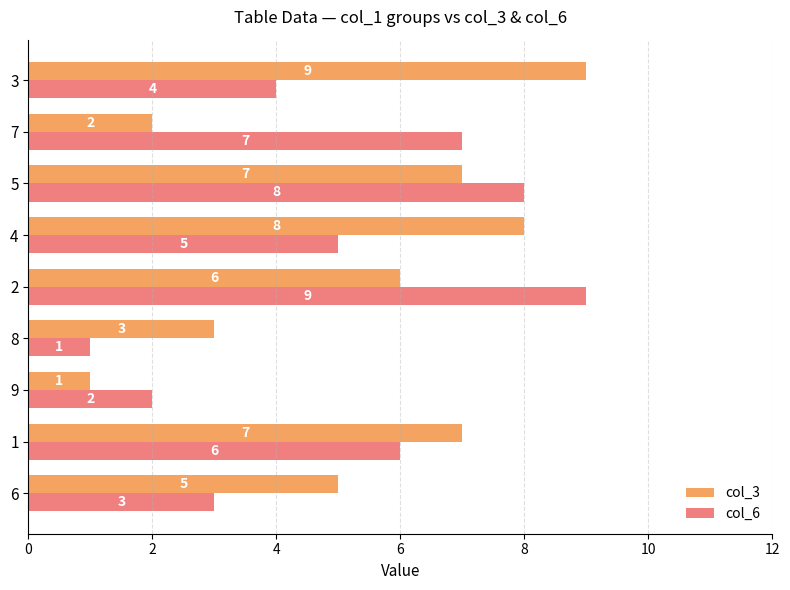

What is the minimum value for col_6?

1